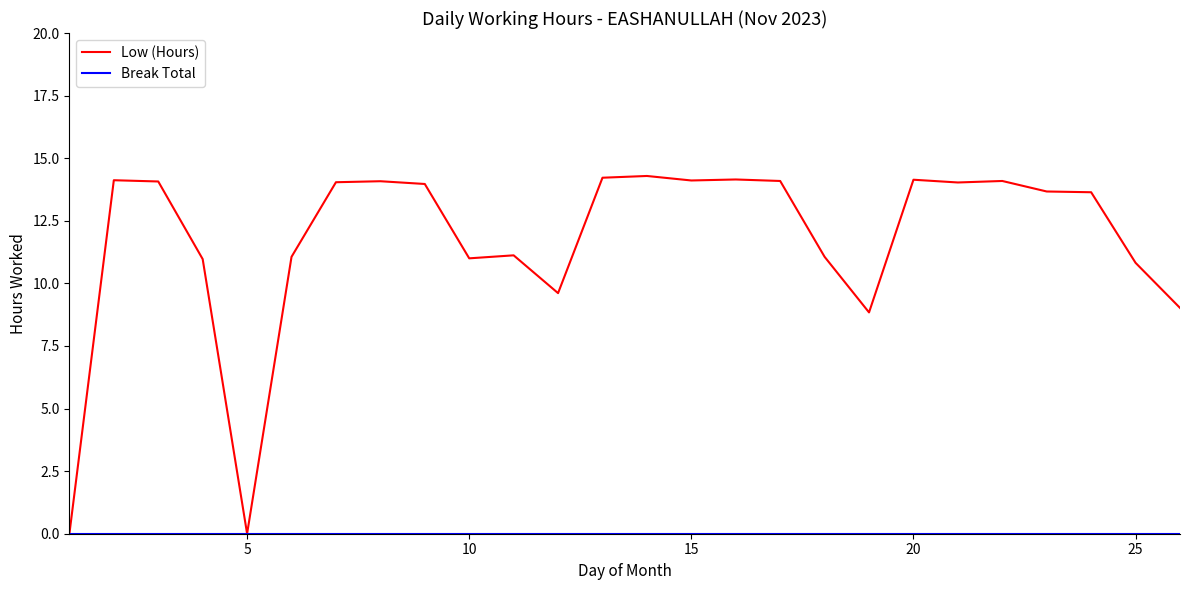

Which series has the widest spread of values?

Low (Hours)